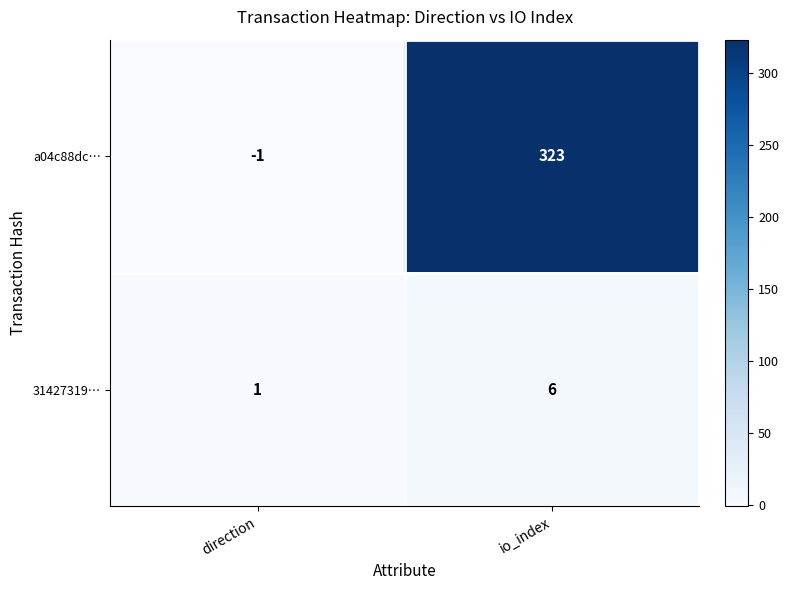

Which label corresponds to the largest value in the chart?

io_index